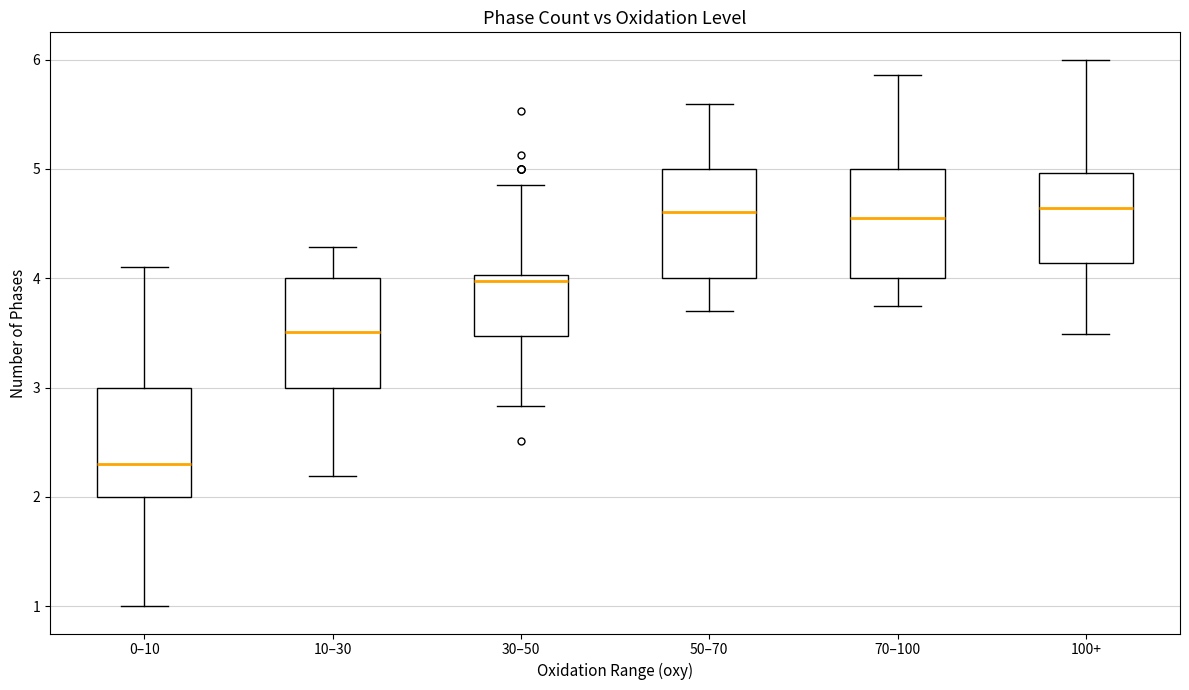

Where does the upper whisker of the box for 100+ end on the y-axis? The values are not printed on the chart, so give them approximately, as read against the axis.

6.0